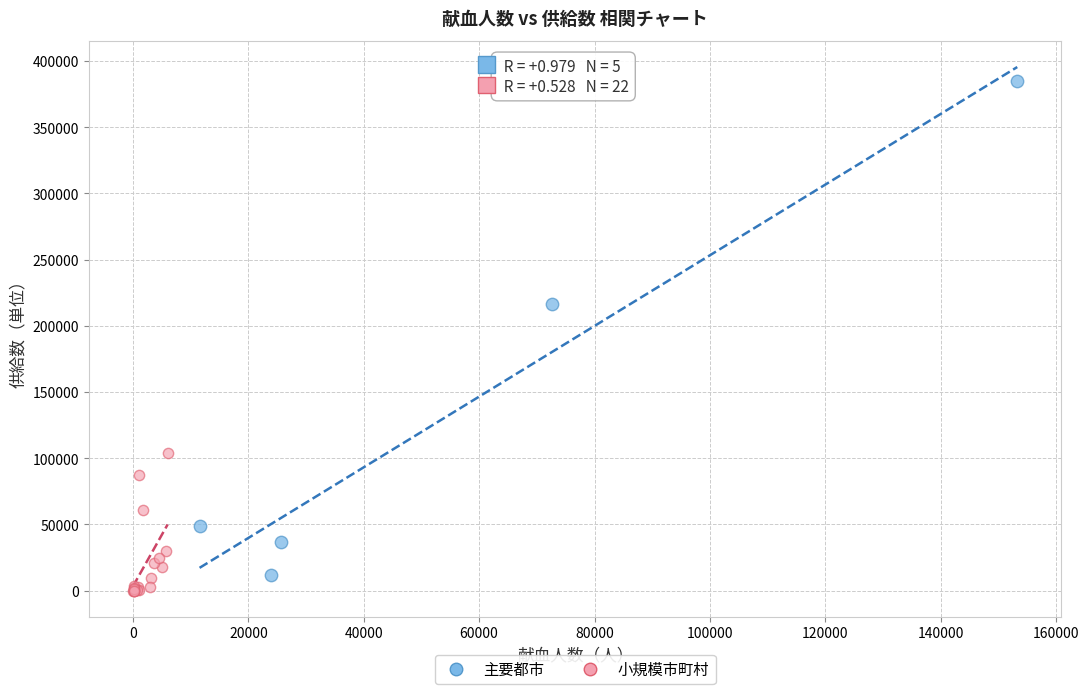

What are all the series names shown in the legend?

主要都市, 小規模市町村